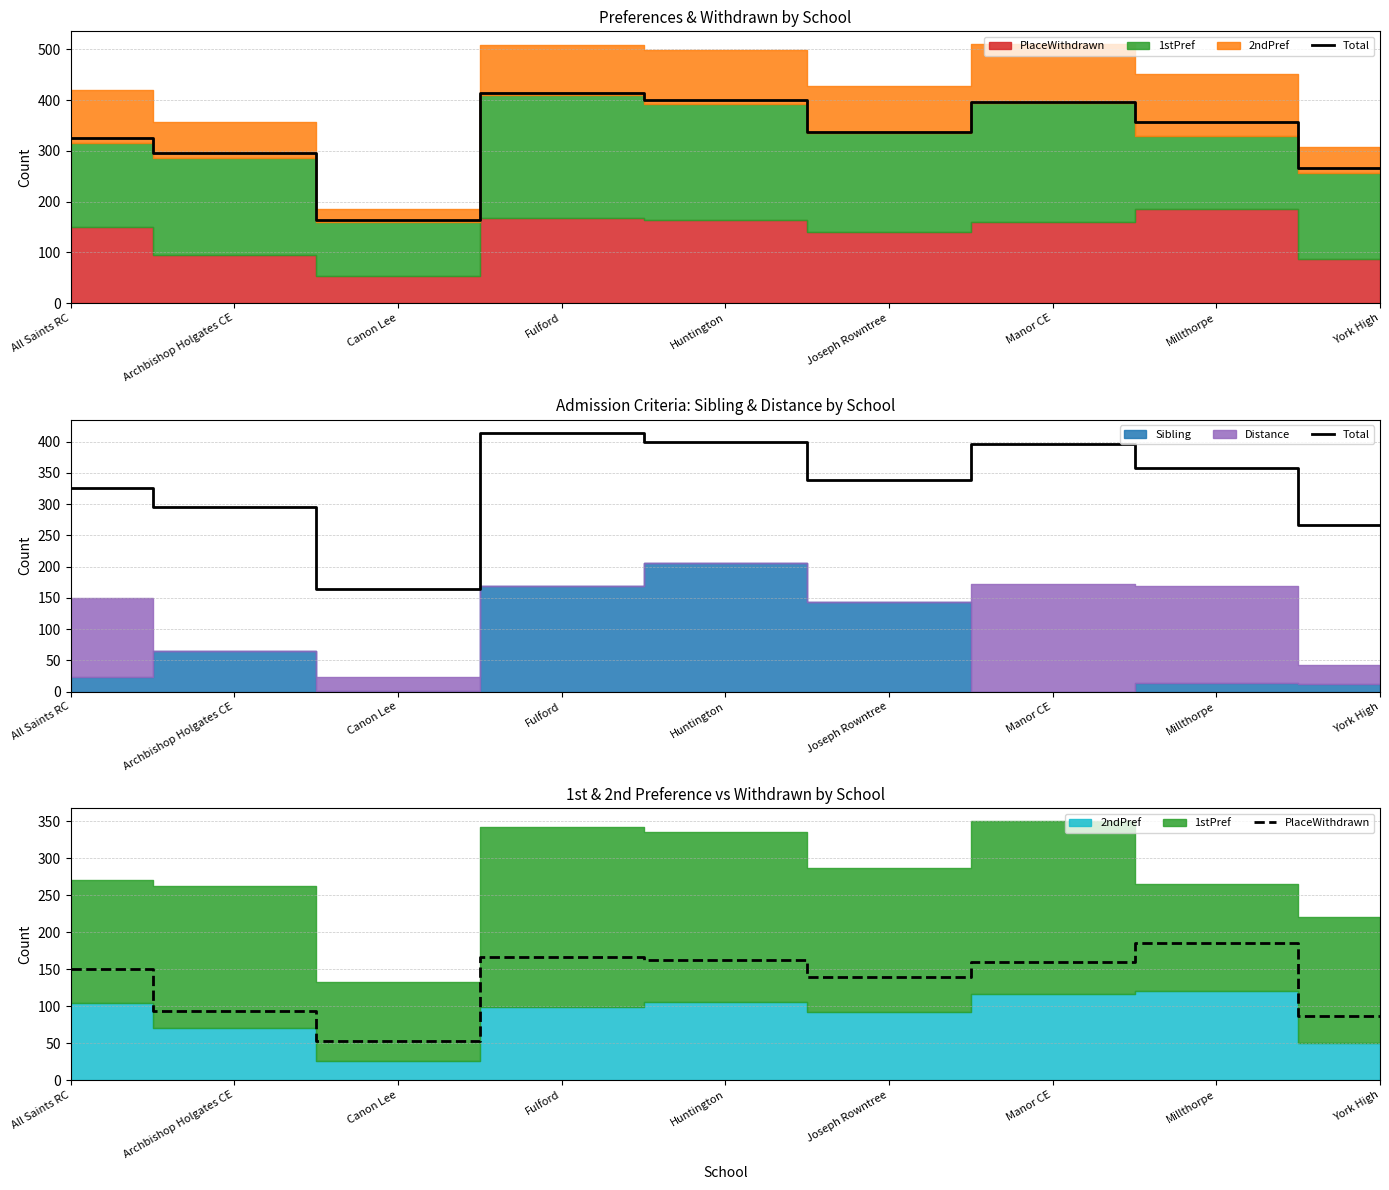

Which category has the lowest value across all series?

Canon Lee